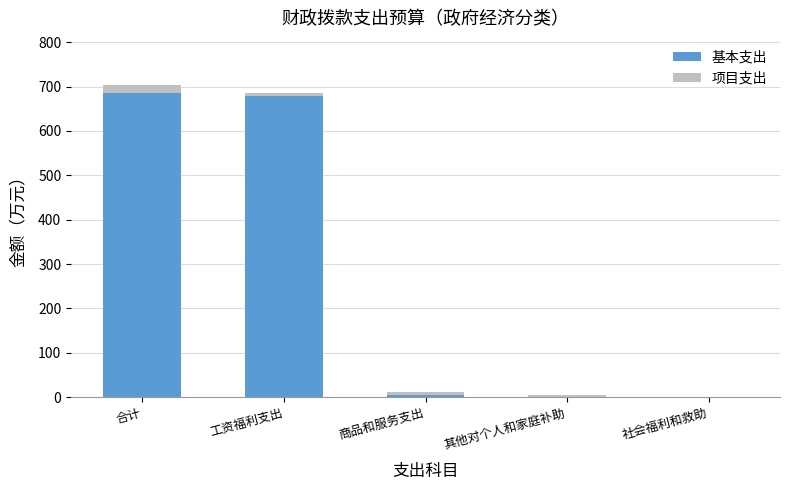

The value of 基本支出 at 工资福利支出 is 1198.8. True or false?

False